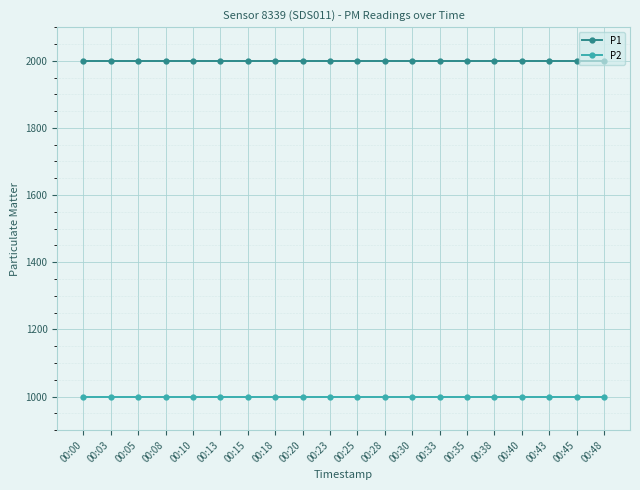

At how many categories does at least one series exceed 1501?

20